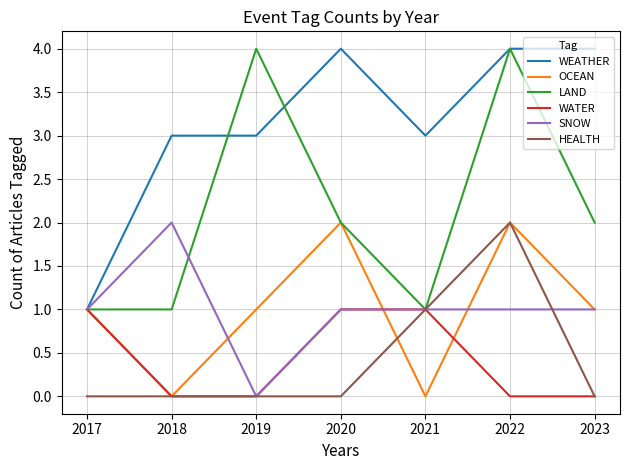

True or false: HEALTH and WEATHER cross at least once.

False